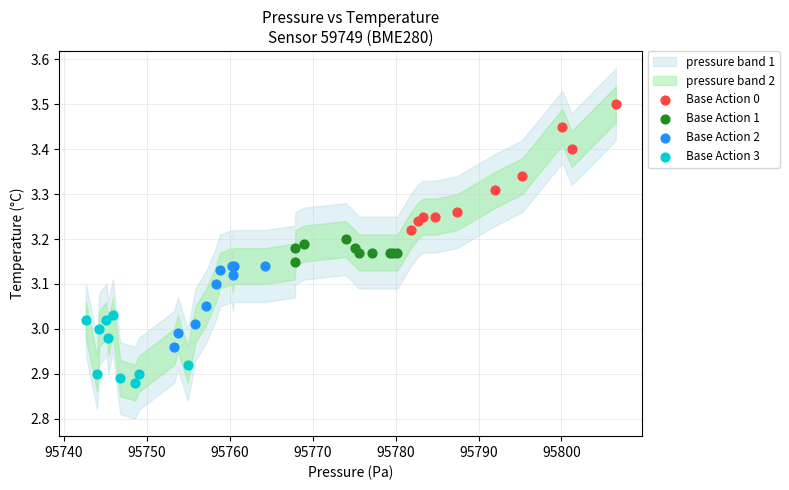

Which series contains the lowest Y value?

Base Action 3